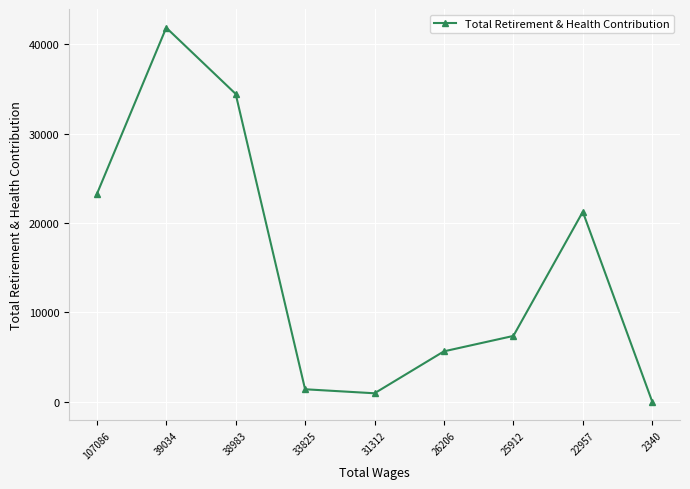

How many positive values are there?

8